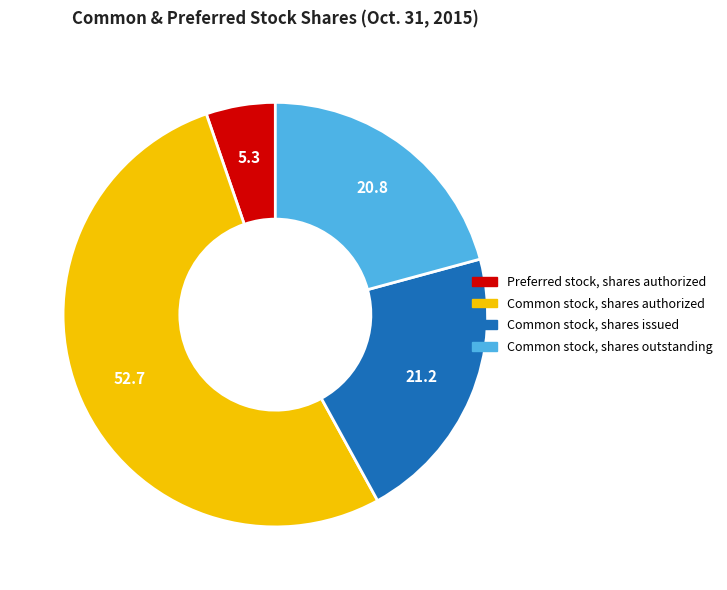

Is there any slice that represents more than half of the pie?

Yes